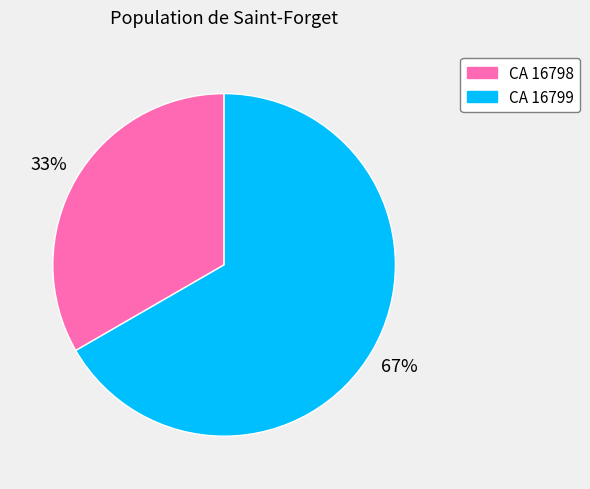

Which category accounts for the majority?

CA 16799